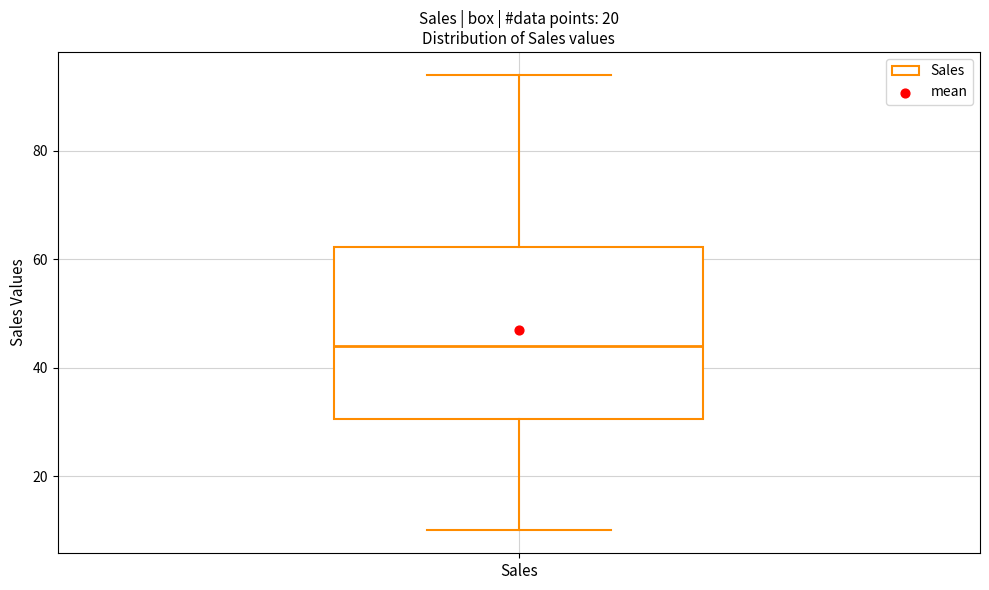

Read this box plot against the y-axis: the position of the median line, the range covered by the box, and the ends of both whiskers. The values are not printed on the chart, so give them approximately, as read against the axis.

median 44, box 30 to 62, whiskers 10 to 94